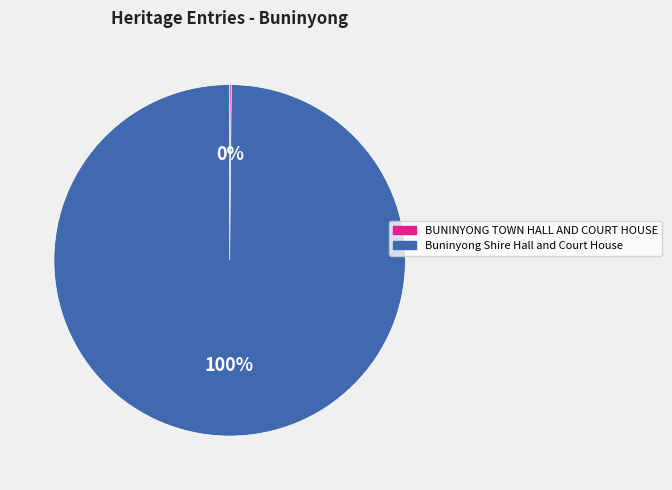

To the nearest percent, what percentage of the pie is Buninyong Shire Hall and Court House?

100%